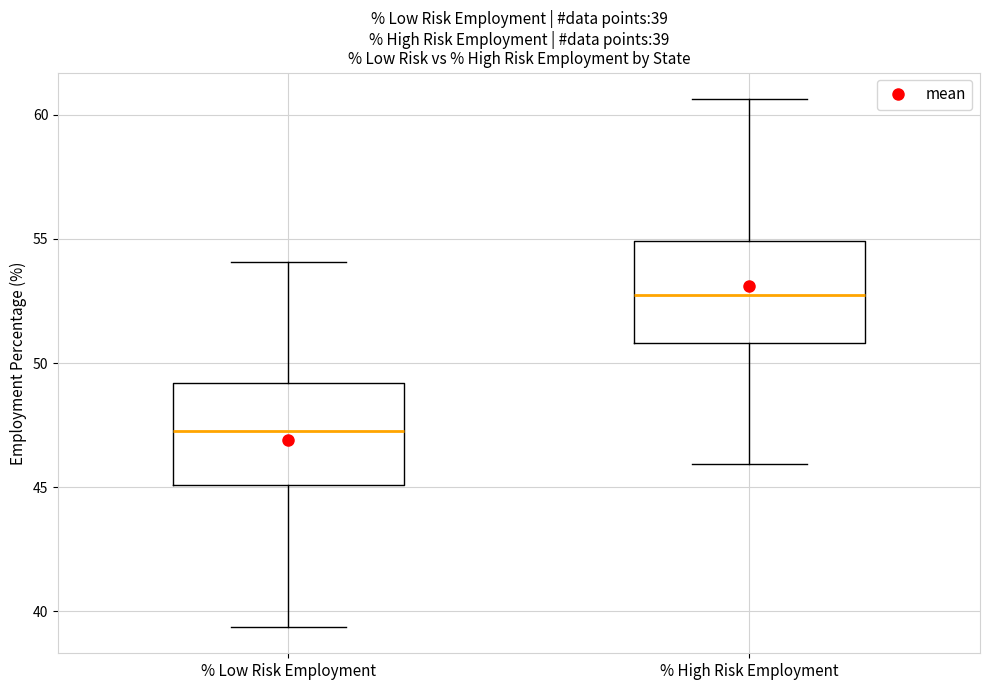

Which box's median line is the lowest?

% Low Risk Employment